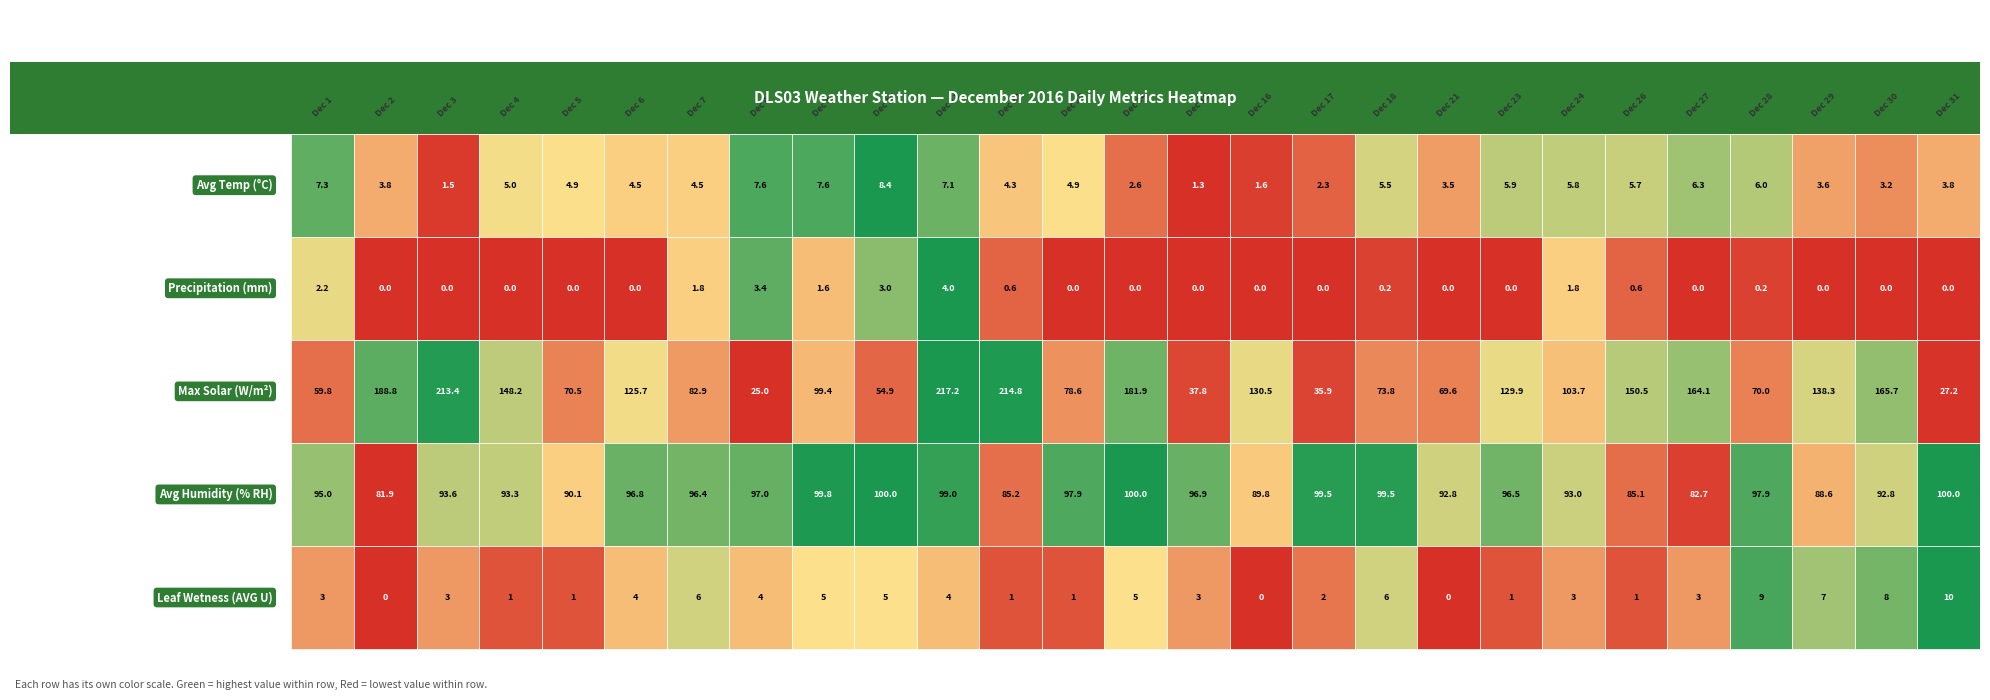

The Precipitation (mm) series shows 0.4 at Dec 12. True or false?

False